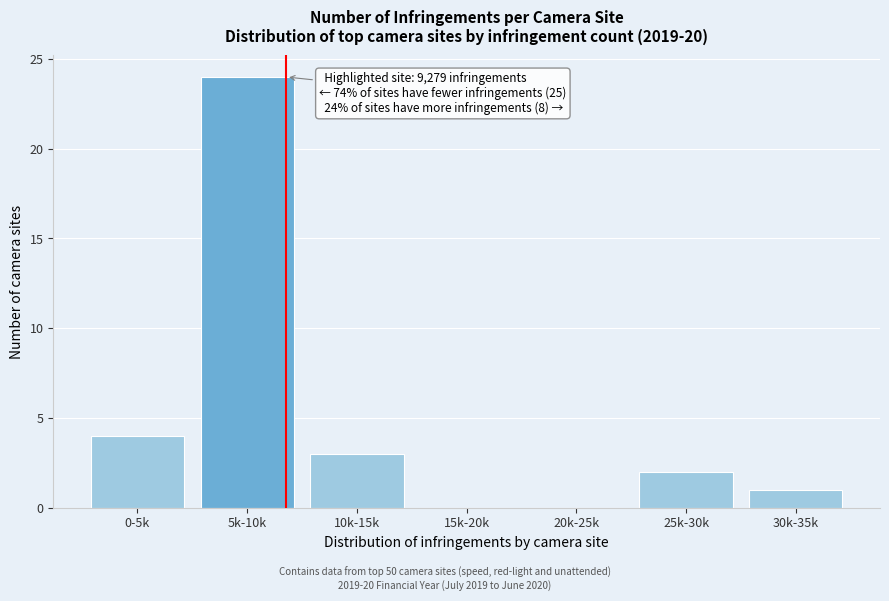

Reading left to right, what are all the values shown in this chart?

0-5k=4	5k-10k=24	10k-15k=3	15k-20k=0	20k-25k=0	25k-30k=2	30k-35k=1